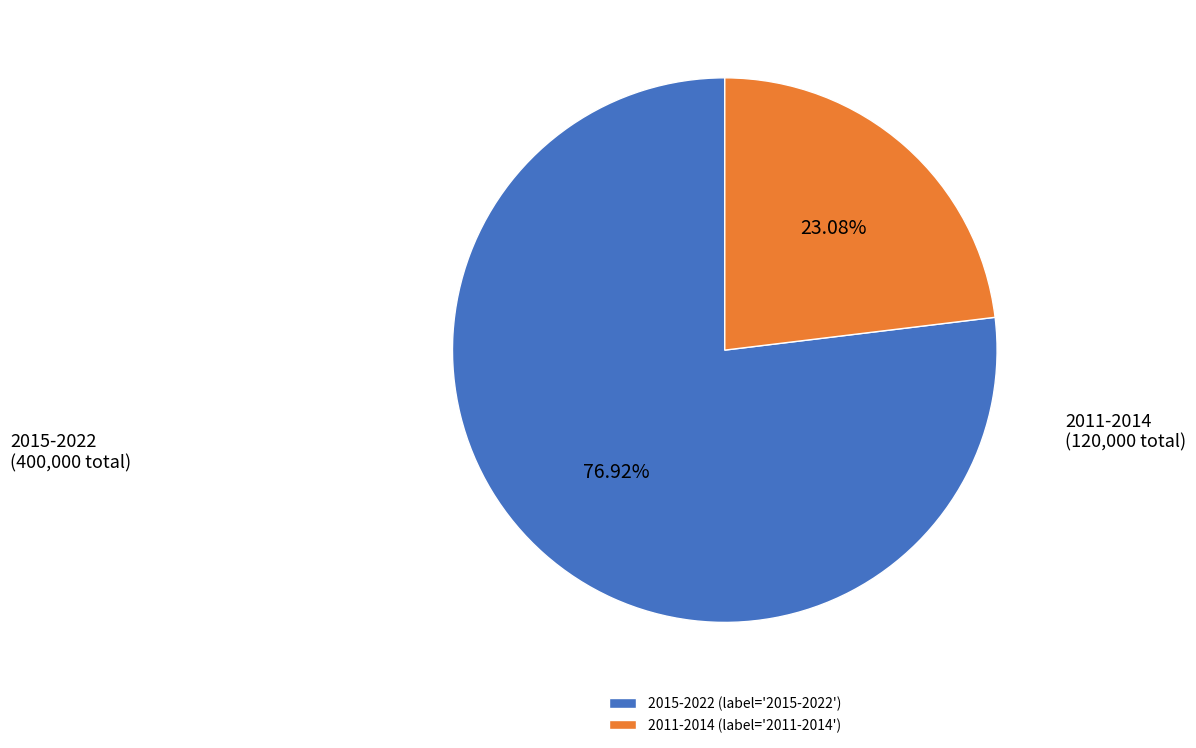

Approximately how many times larger is the value at 2011-2014 (label='2011-2014') compared to 2015-2022 (label='2015-2022')?

0.3